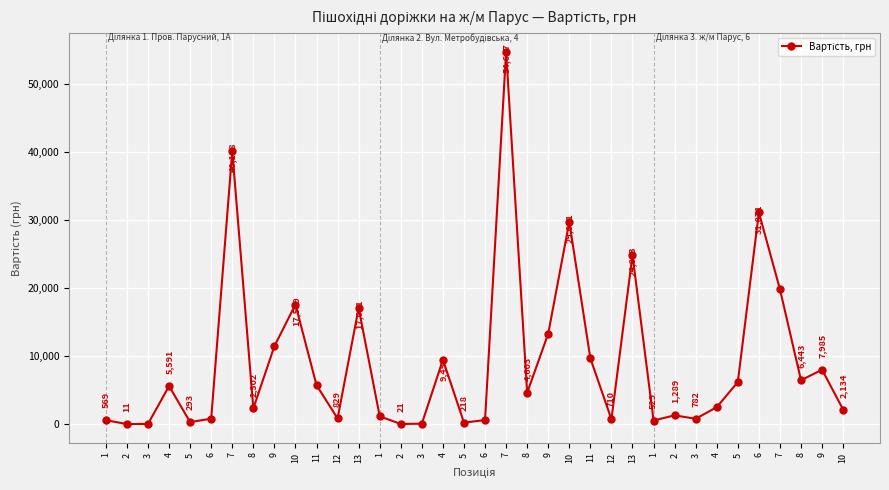

What is the sum of the values at 2 and 2?

31.7